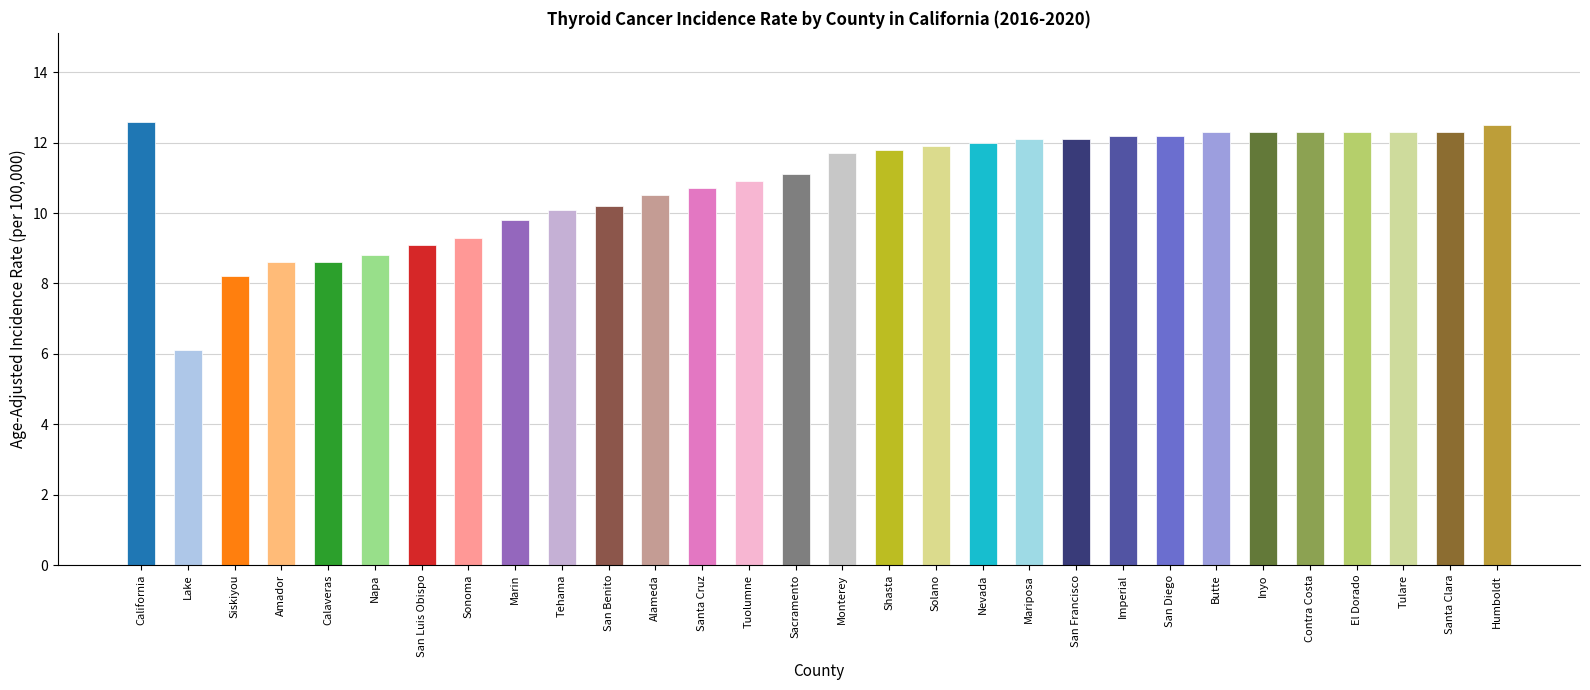

What position from the right is Napa?

25